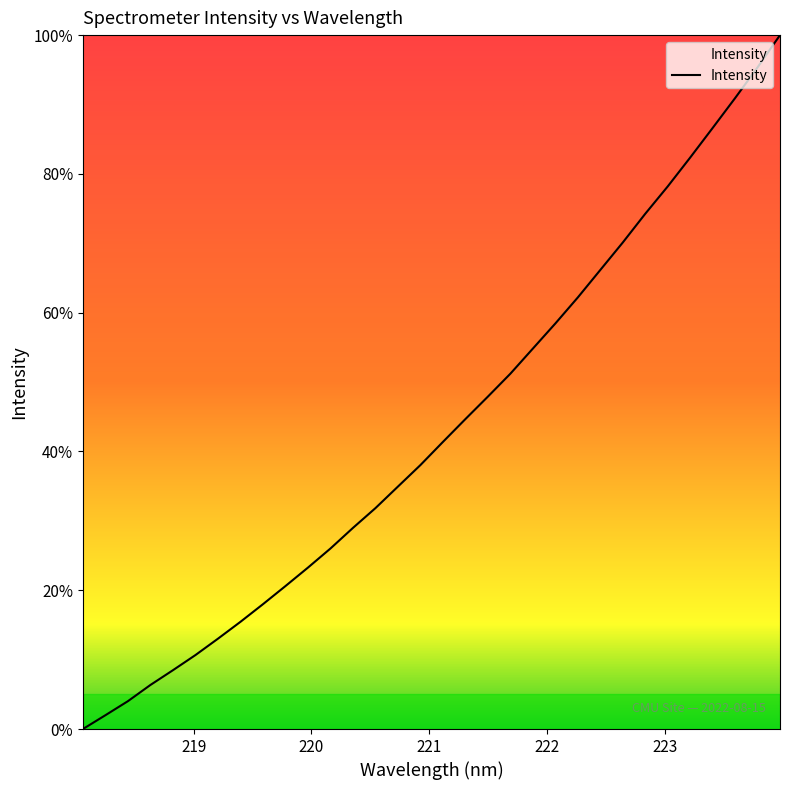

What is the greatest value displayed?

100.0